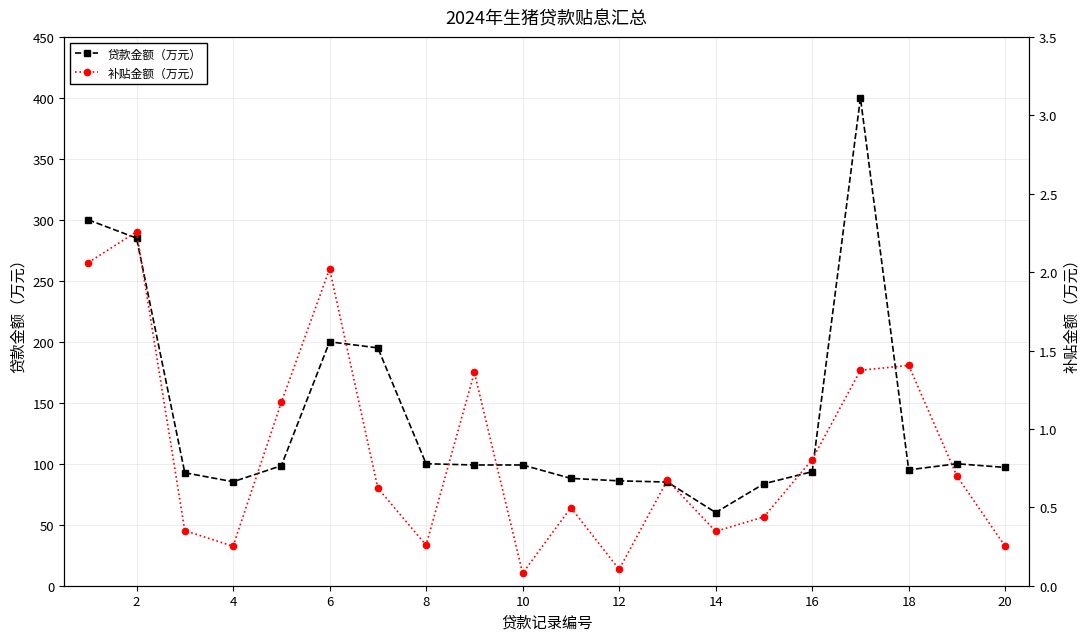

True or false: 贷款金额（万元） has more than 0 points higher than both neighbors.

True